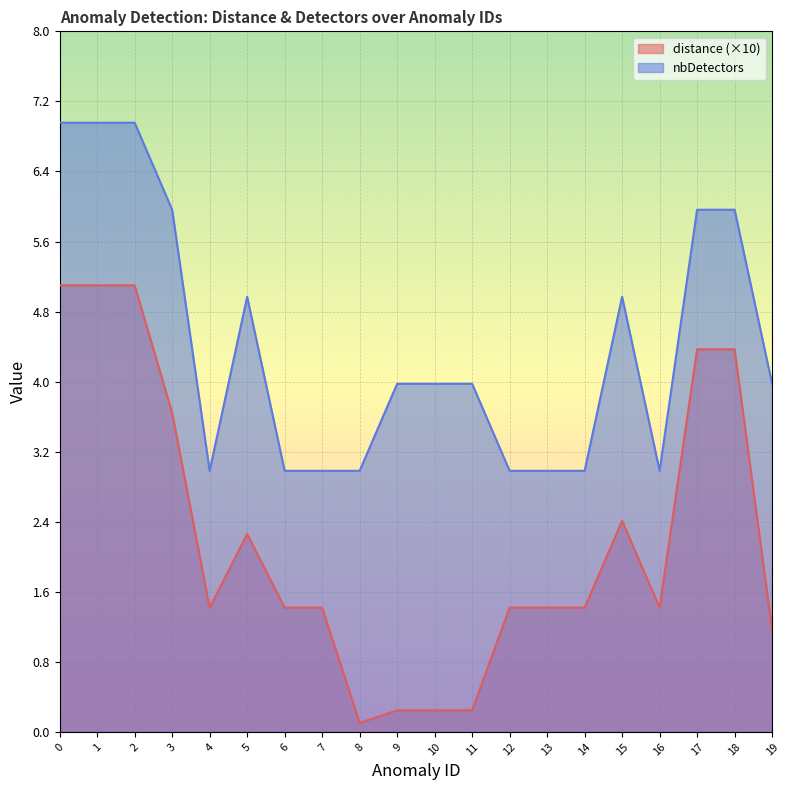

Which series has the widest spread of values?

distance (×10)